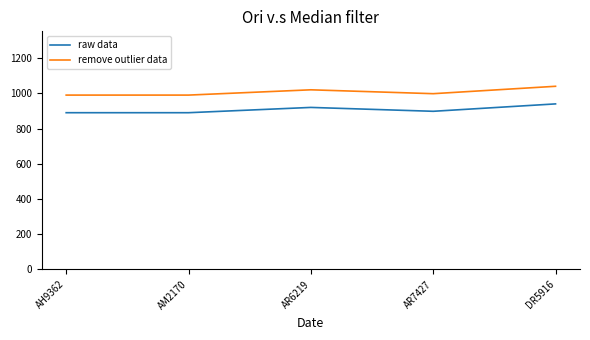

What is the average value of the remove outlier data series?

1008